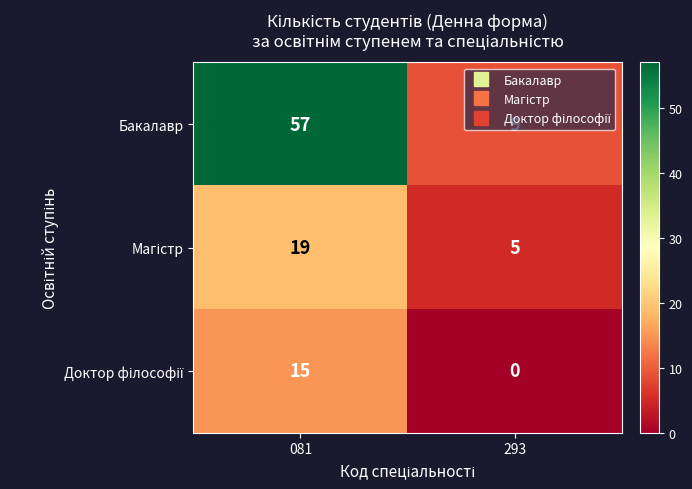

What is the sum of the Бакалавр values at 081 and 293?

66